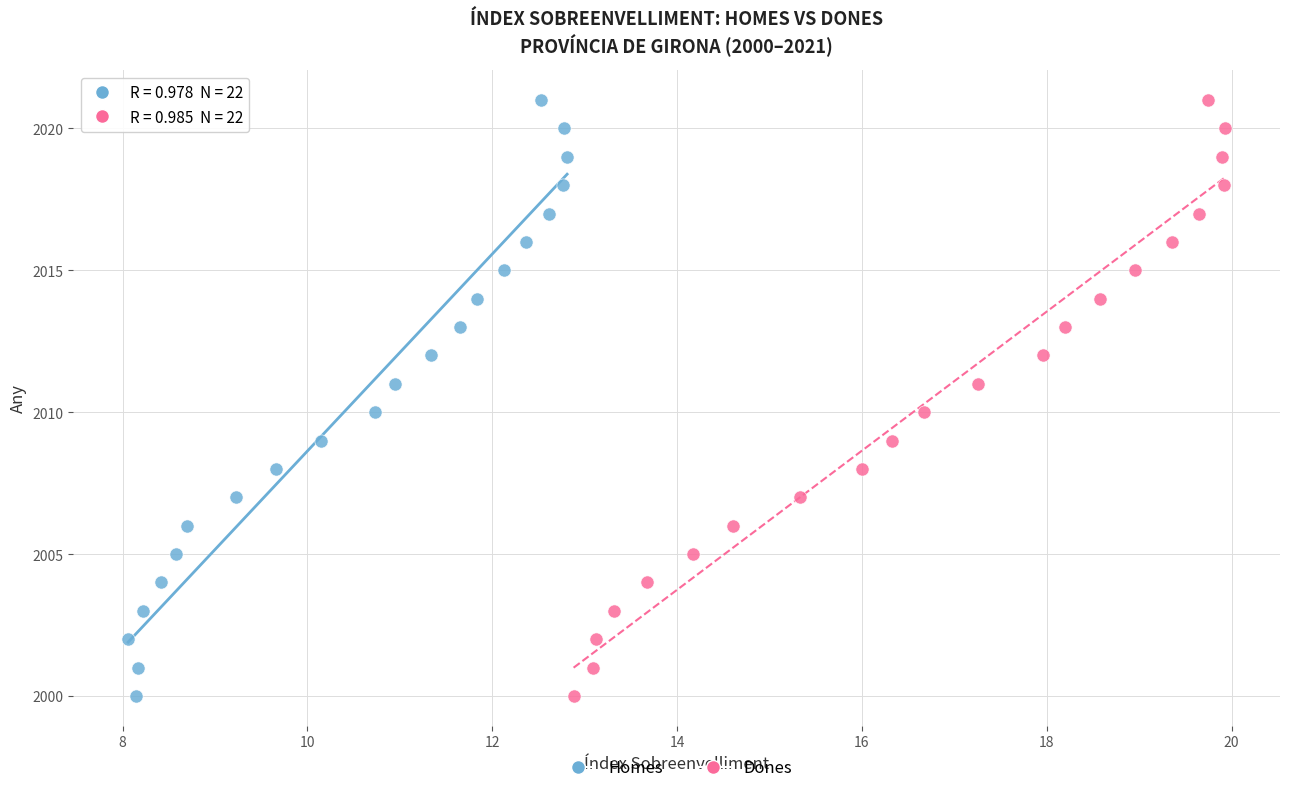

What are all the series names shown in the legend?

Homes, Dones